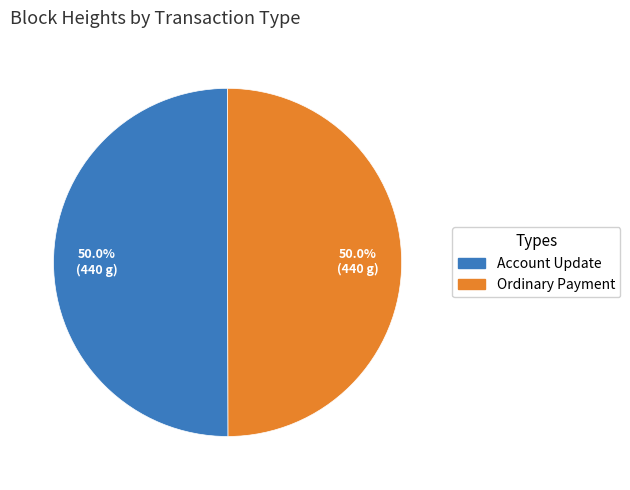

Combined, what portion of the pie is Account Update and Ordinary Payment?

100.0%